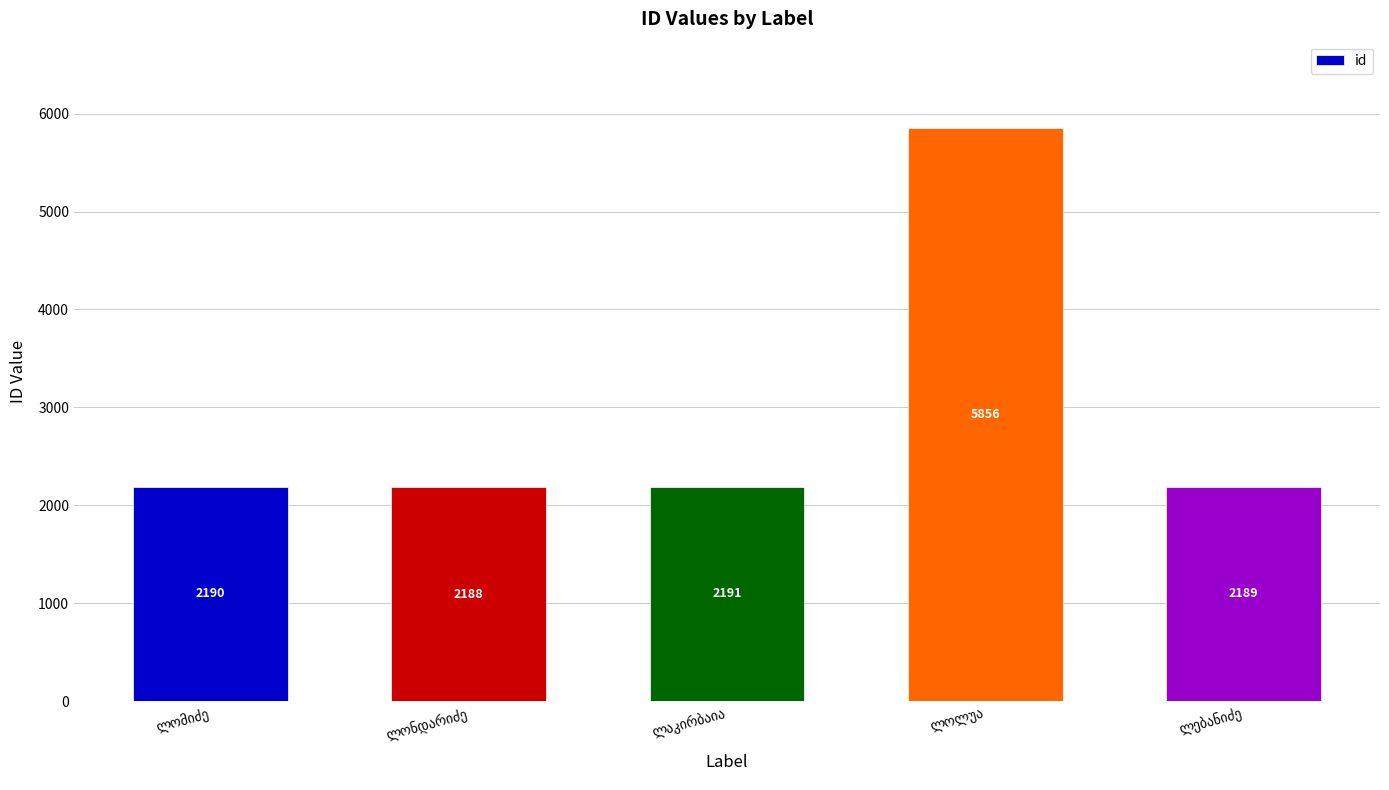

What is the value of the 3rd bar from the left?

2191